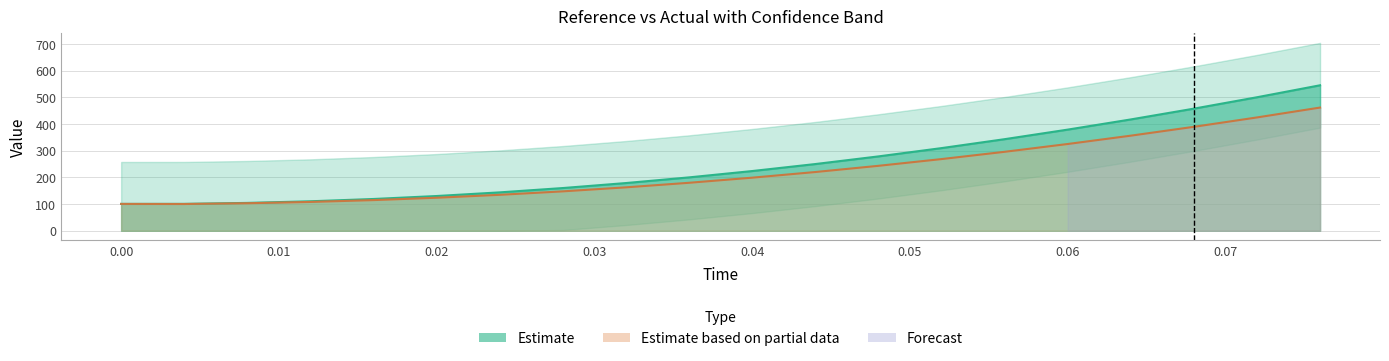

What is the smallest value displayed?

-56.6